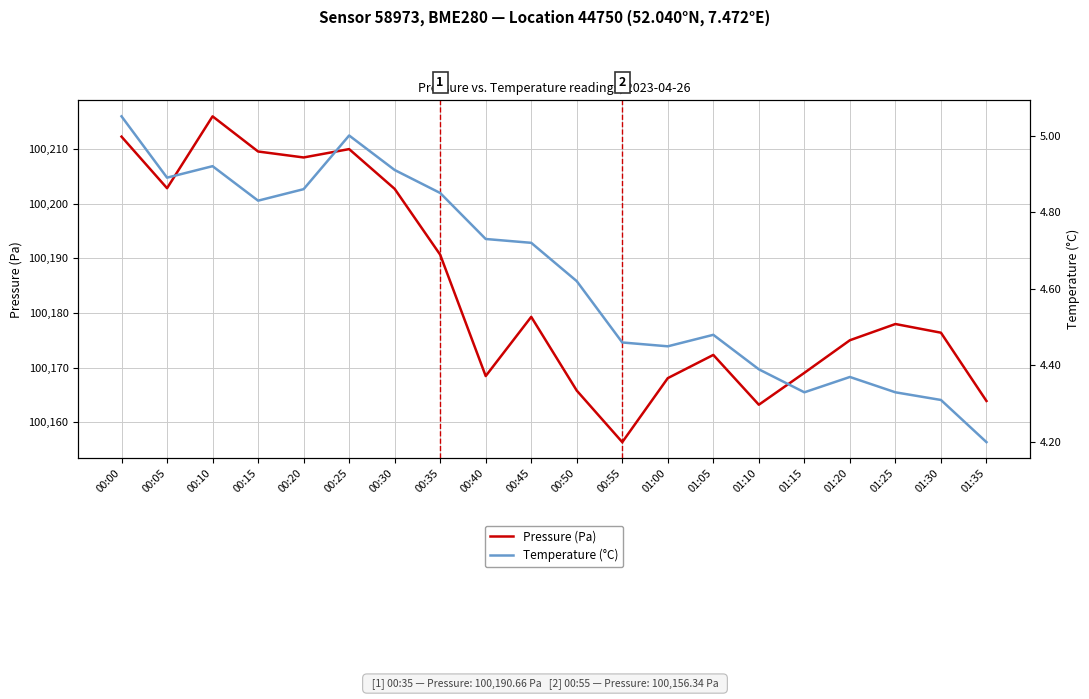

Is the value of Temperature (°C) at 00:30 greater than the value of Pressure (Pa) at 01:30?

No